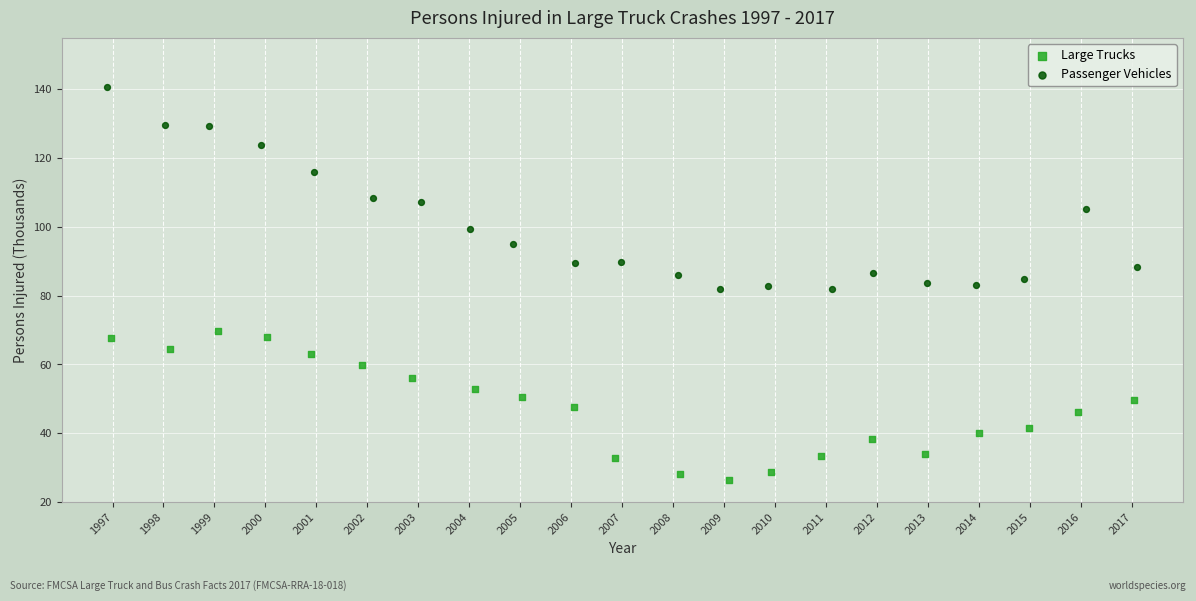

Which series reaches the maximum Y coordinate?

Passenger Vehicles